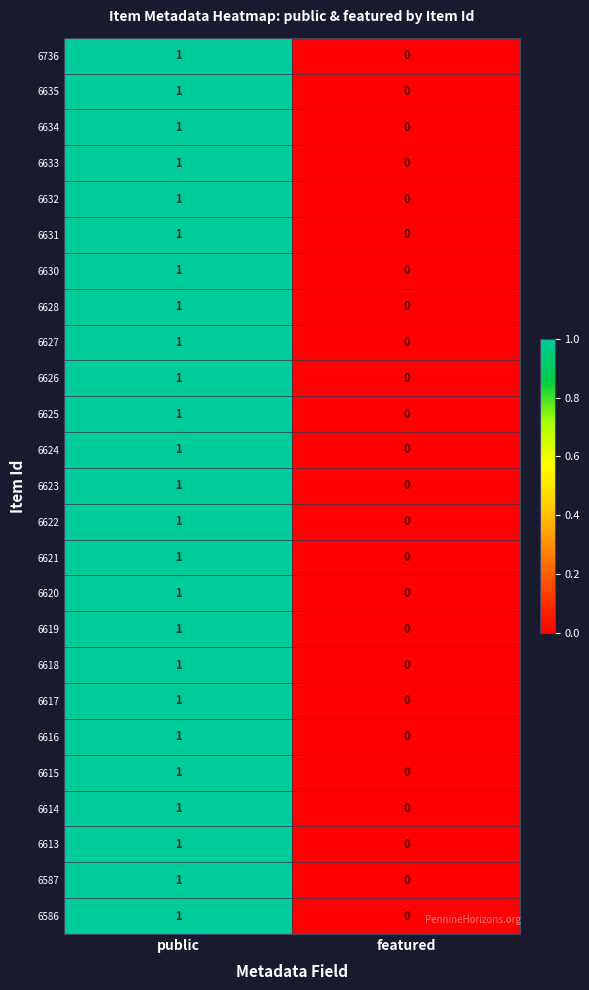

What is the total value across all series at public?

25